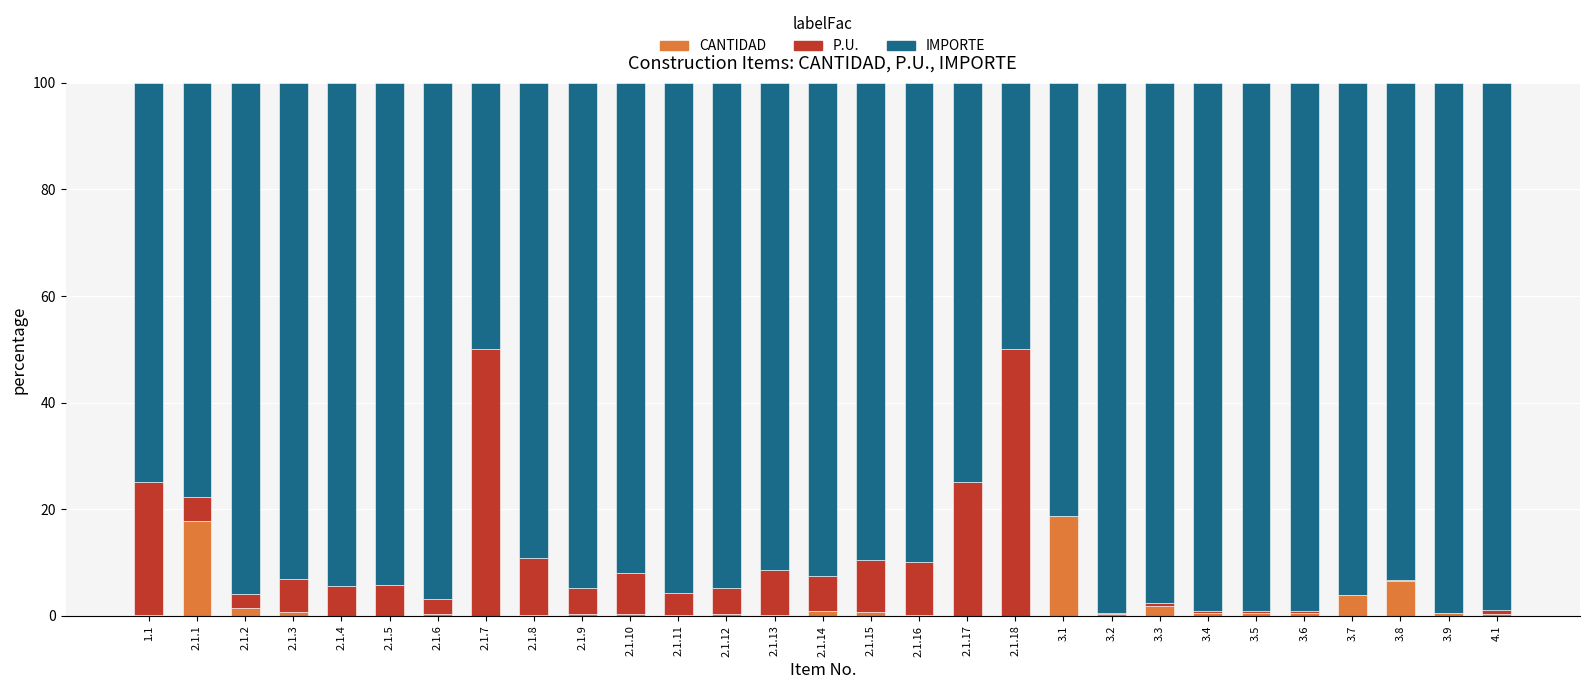

What is the maximum value for CANTIDAD?

18.6